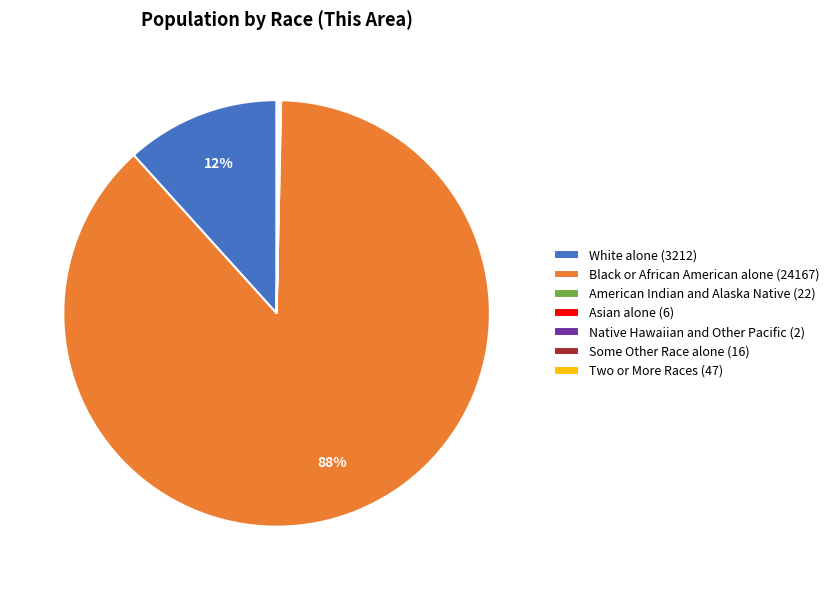

Does any single category account for the majority?

Yes